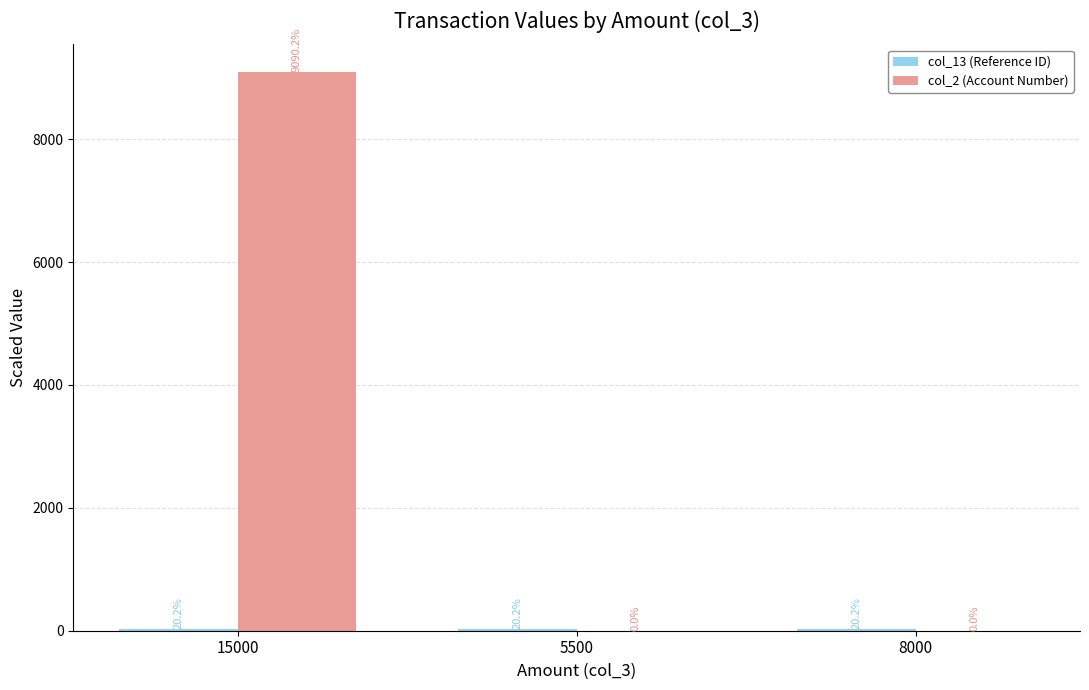

At which category is the sum across all series the highest?

15000